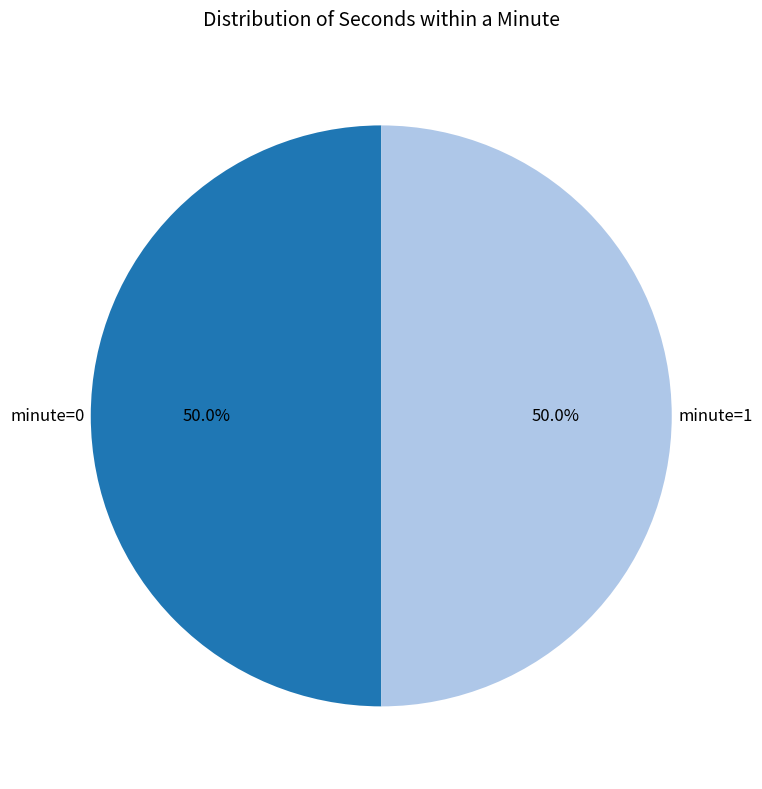

How many slices are in this pie chart?

2